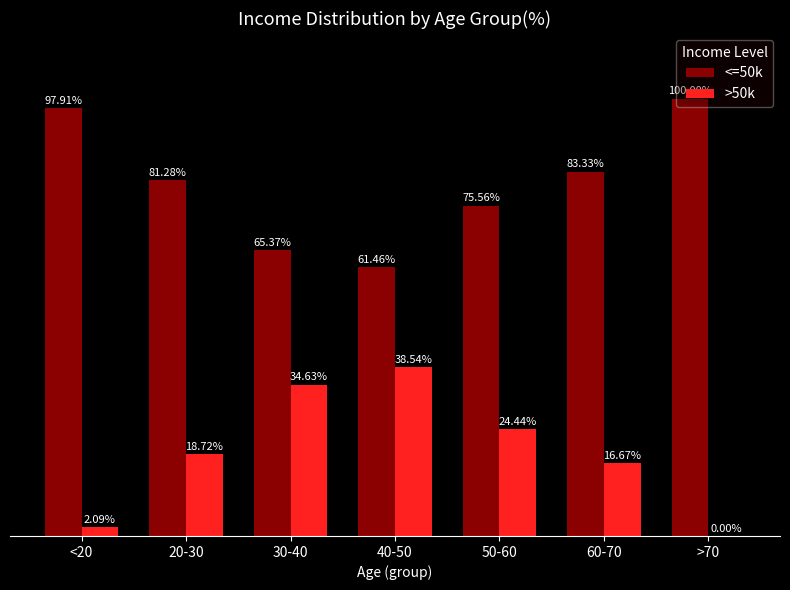

Is the value of <=50k at 30-40 greater than the value of >50k at 20-30?

Yes